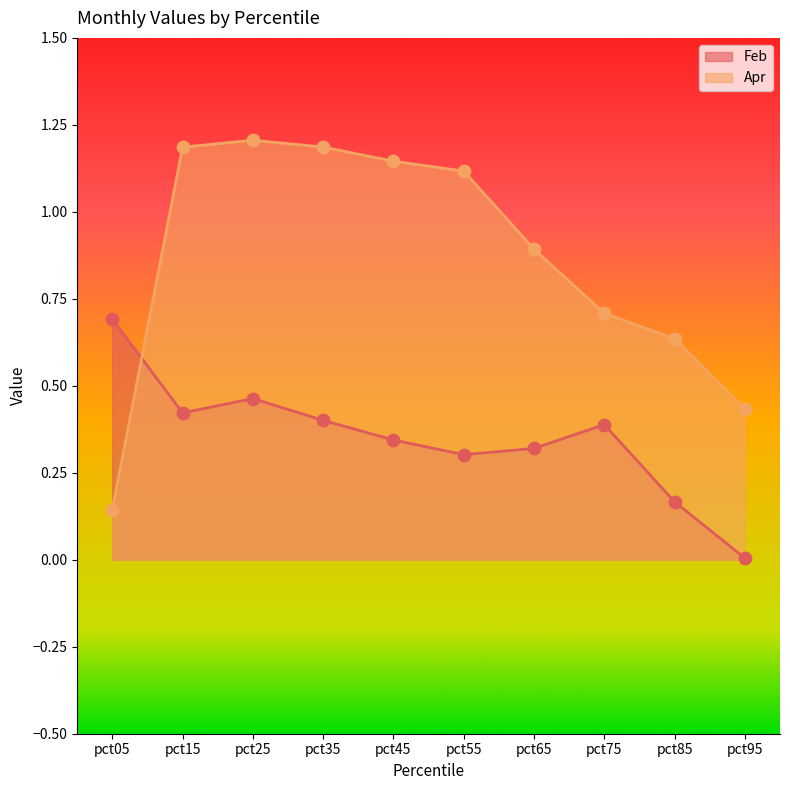

Which series reaches the maximum Y coordinate?

Apr